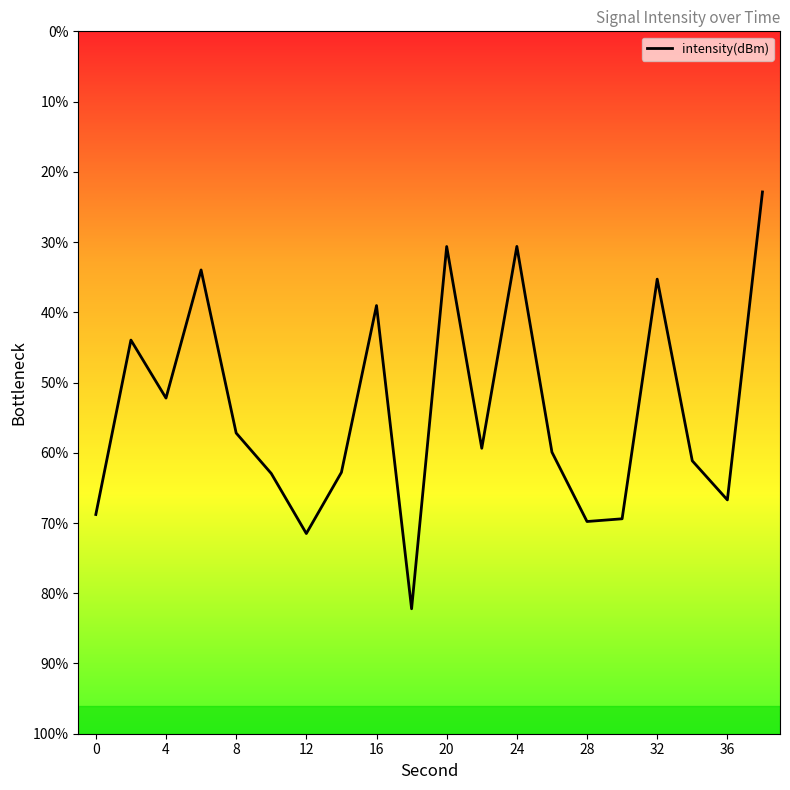

What is the greatest value displayed?

-124.3